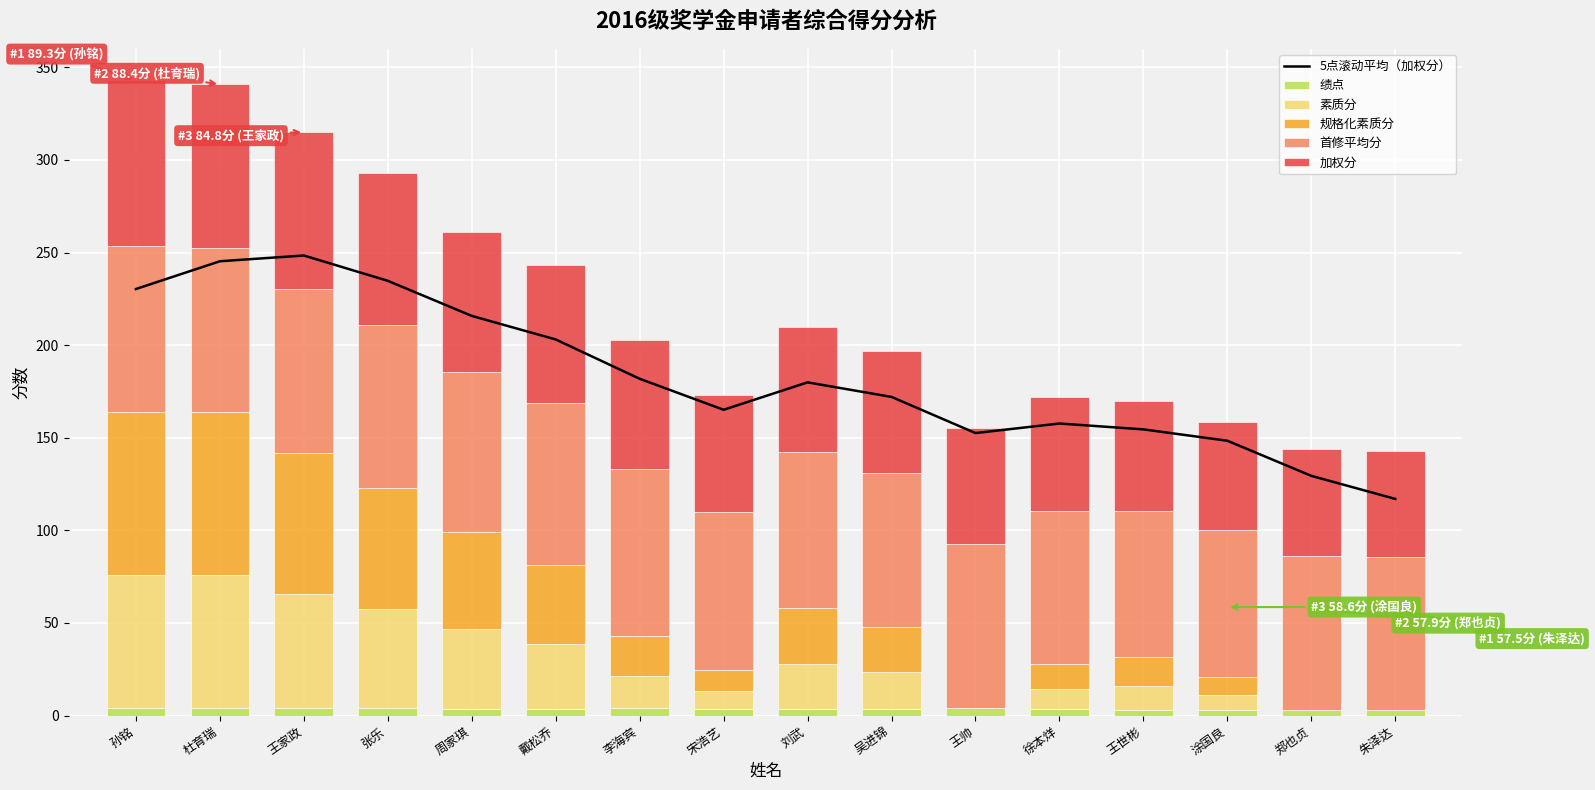

What is the value of the 素质分 bar at the 5th from the left?

43.0